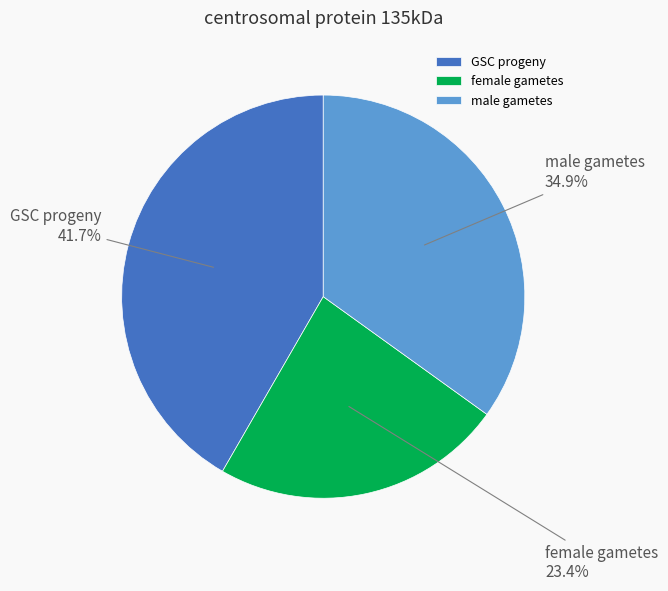

Count the number of slices in the pie.

3